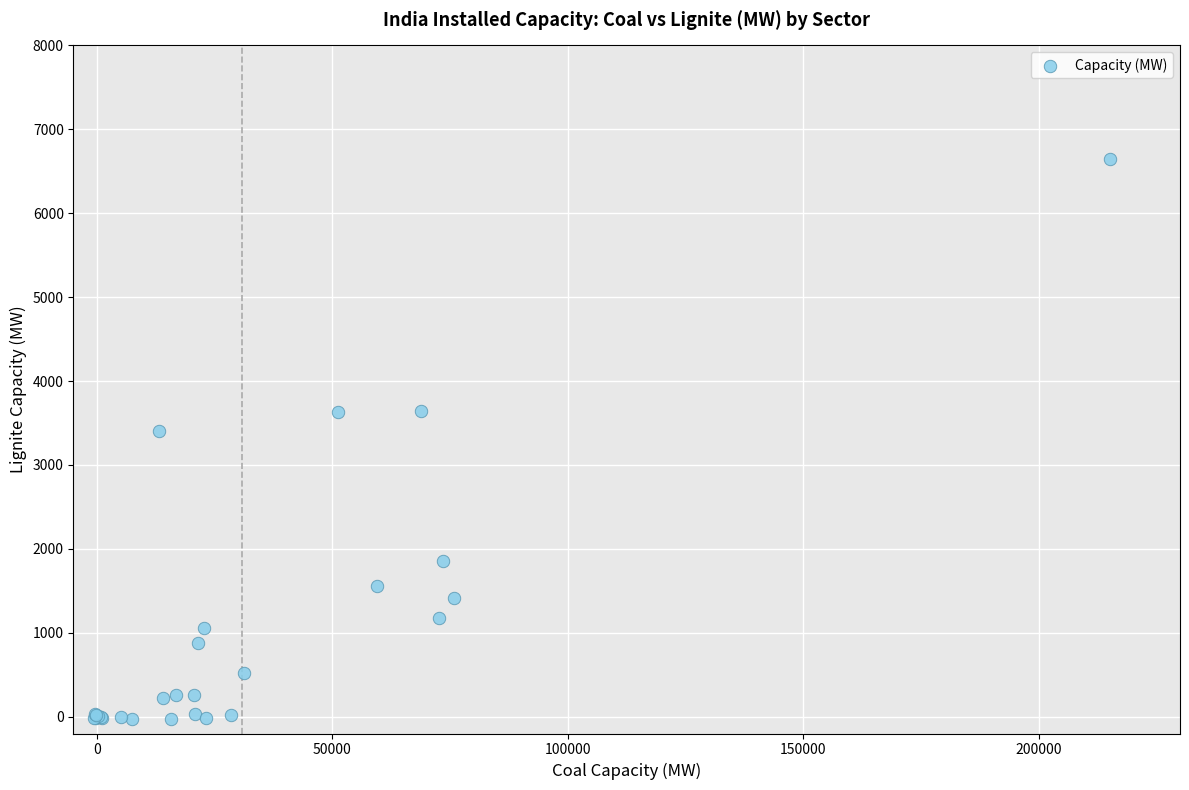

What Y value in the scatter plot is closest to 3308?

3401.1